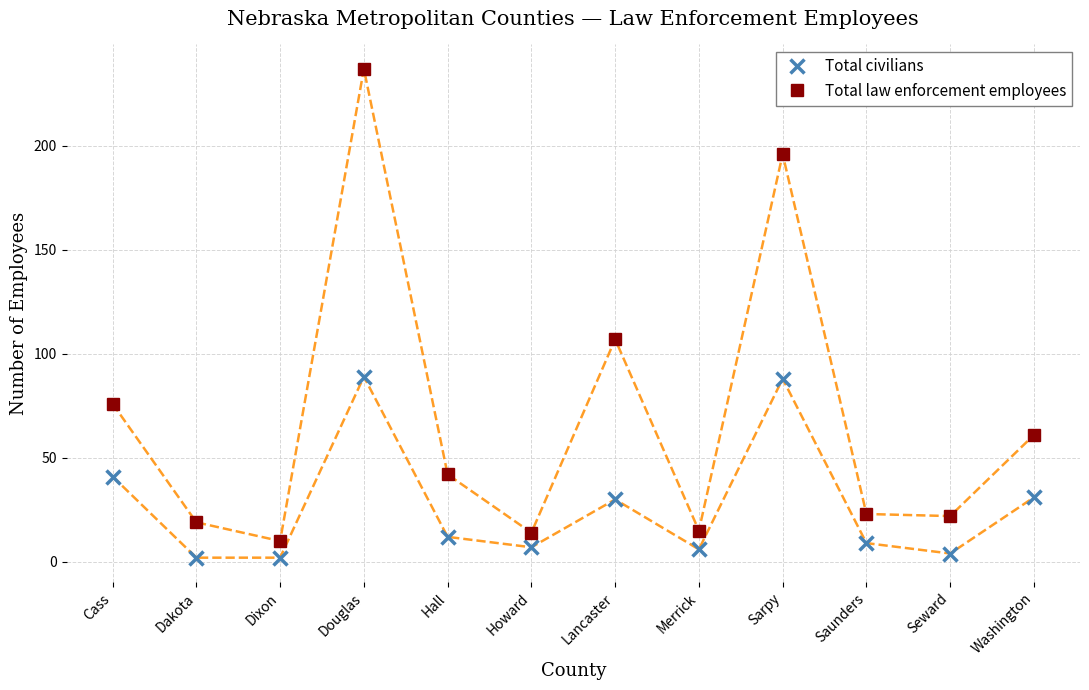

What is the label of the 2nd point from the right?

Seward